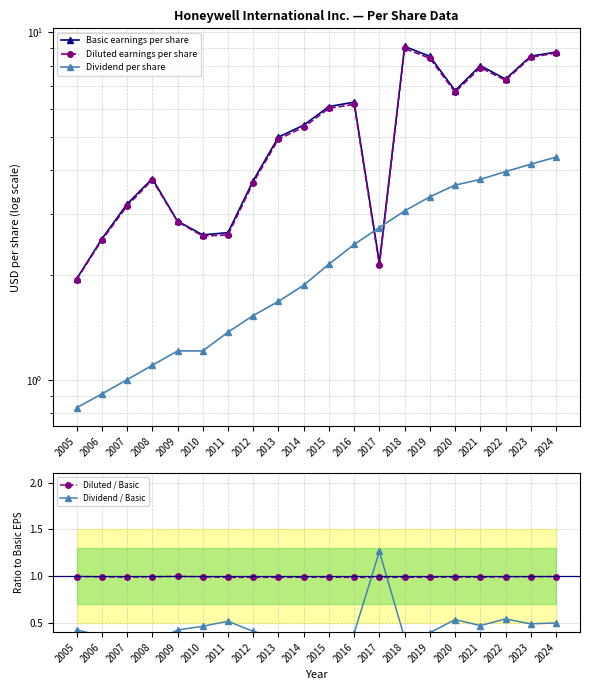

True or false: Basic earnings per share and Dividend / Basic intersect in this chart.

False